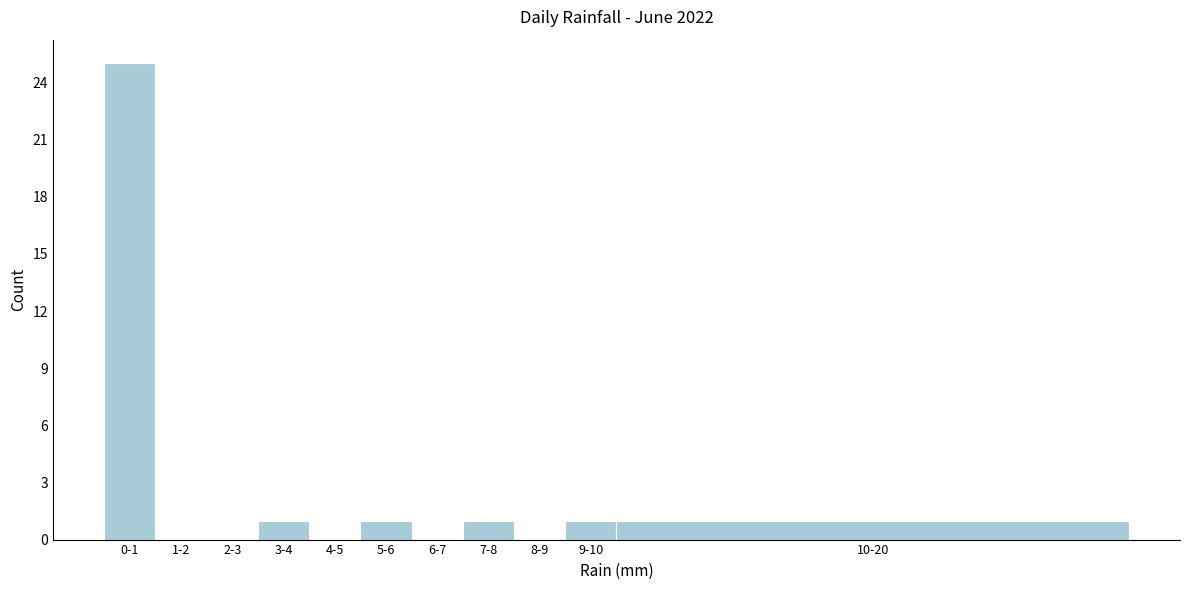

Reading left to right, what are all the values shown in this chart?

0-1=25	1-2=0	2-3=0	3-4=1	4-5=0	5-6=1	6-7=0	7-8=1	8-9=0	9-10=1	10-20=1